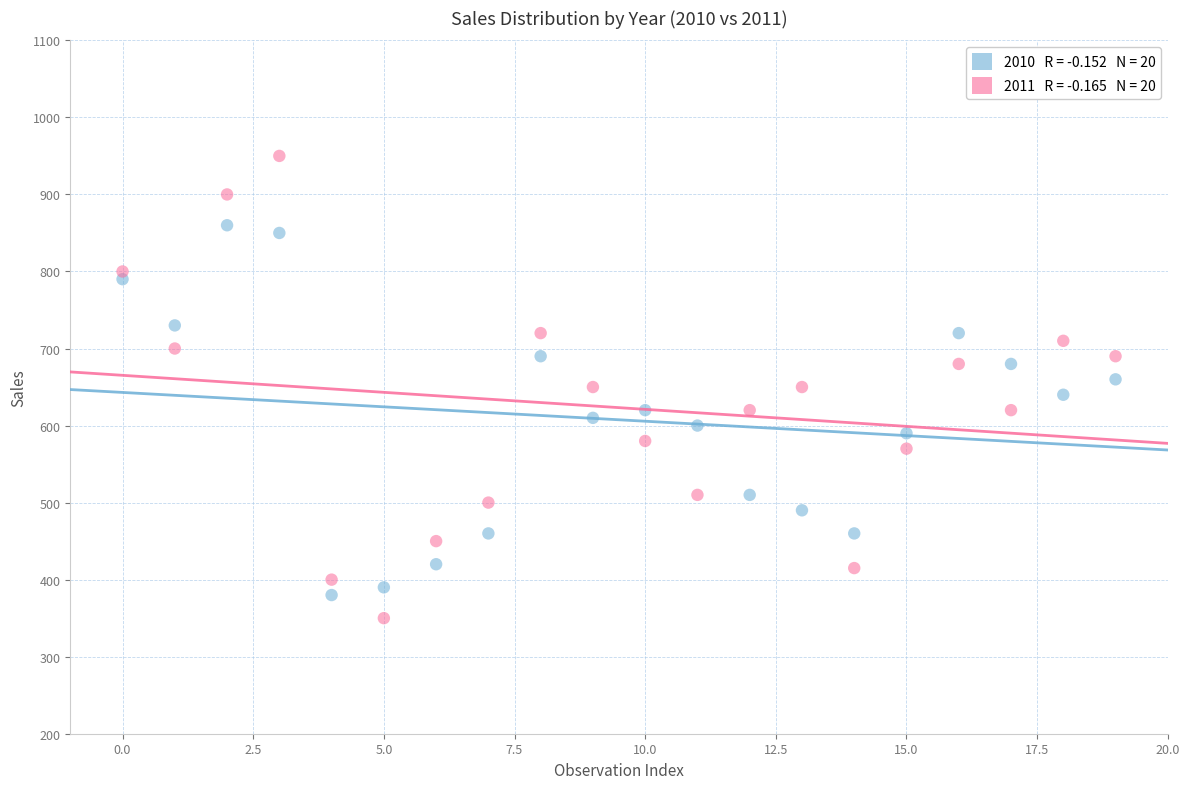

Across all data points, what is the range of Y values (max minus min)?

600